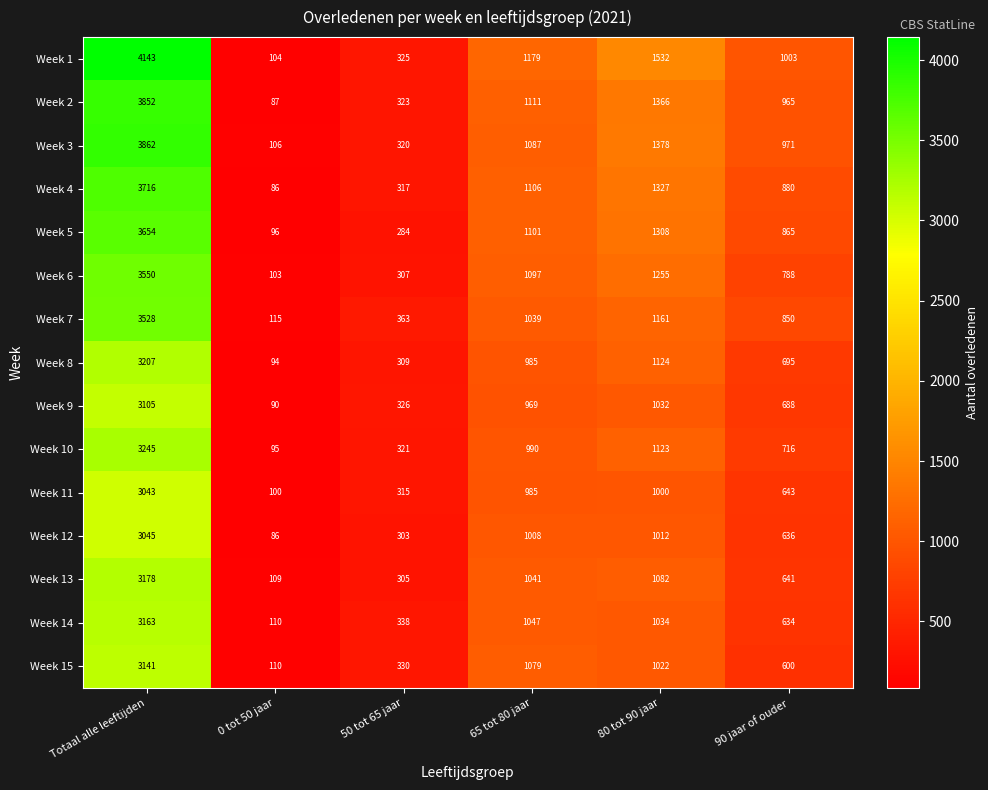

Which label corresponds to the smallest value in the chart?

0 tot 50 jaar